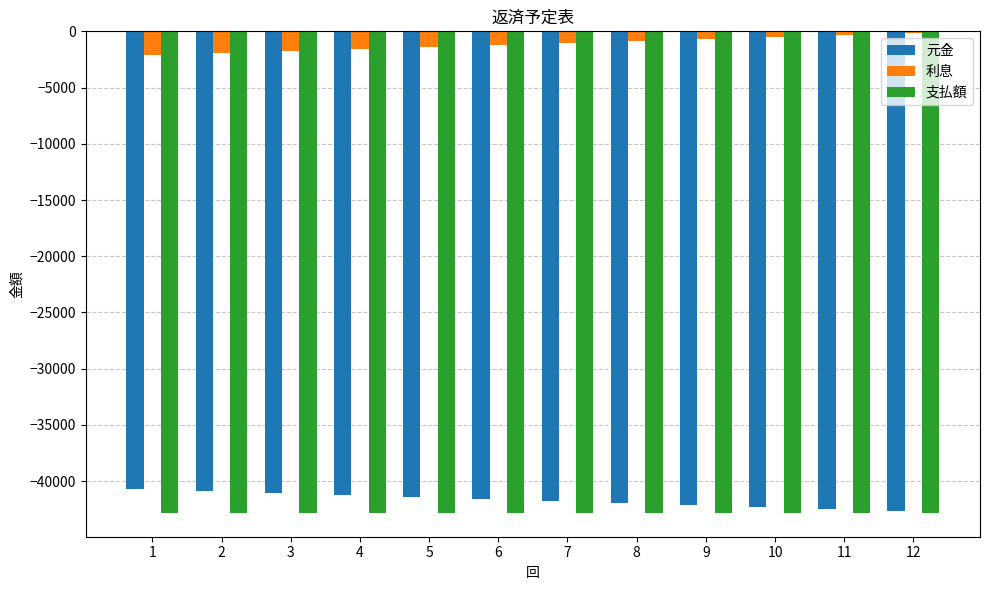

What is the maximum value for 元金?

-40720.4